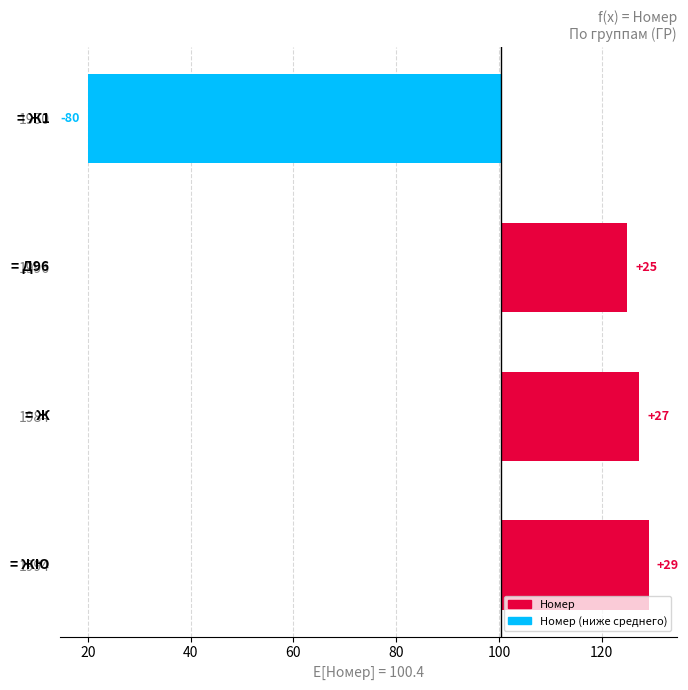

What is the maximum value shown in the chart?

28.8